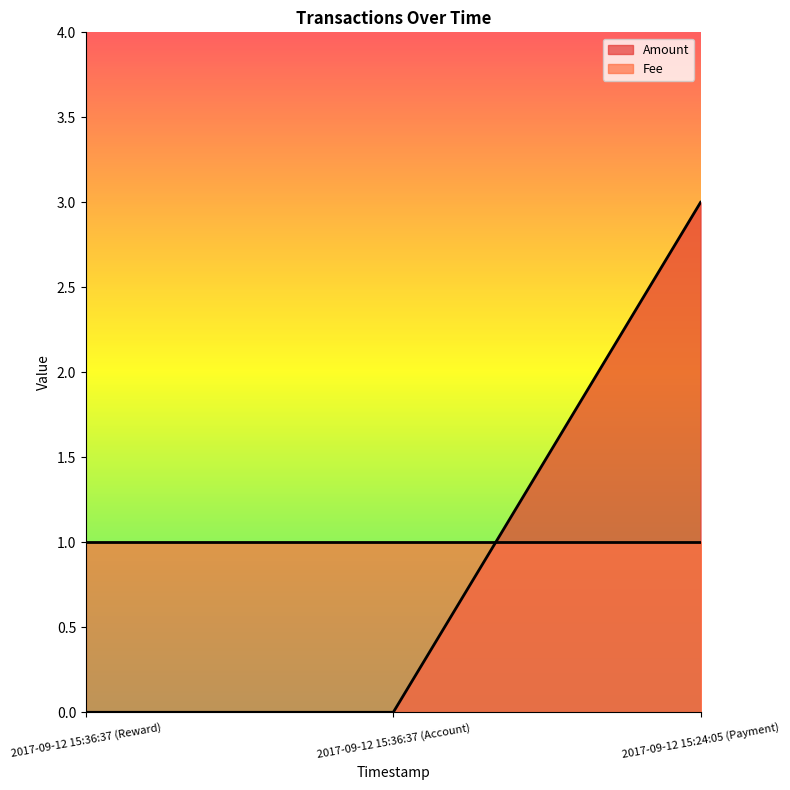

What is the label of the 1st point from the left?

2017-09-12 15:36:37 (Reward)